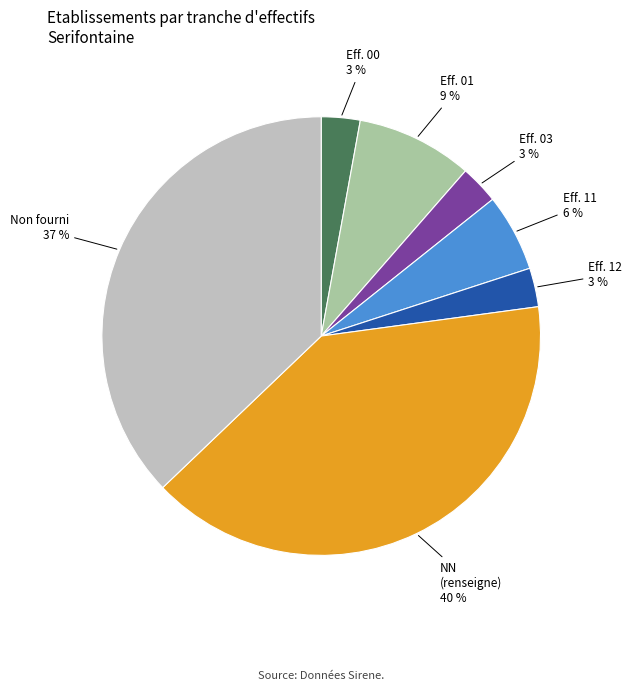

To the nearest percent, what is the average slice percentage?

14%